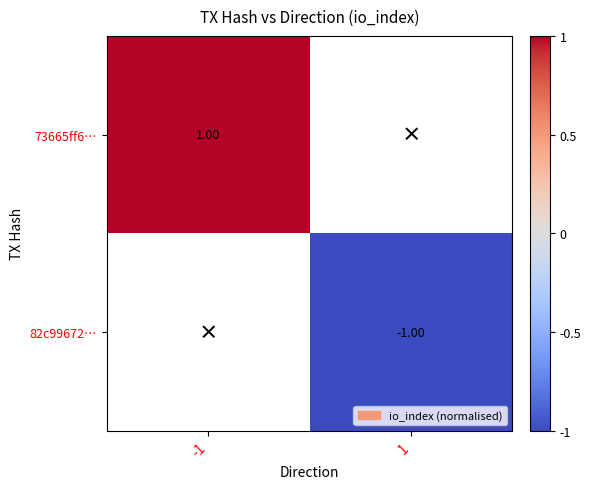

Is the value of 82c99672… at 1 greater than the value of 73665ff6… at -1?

No